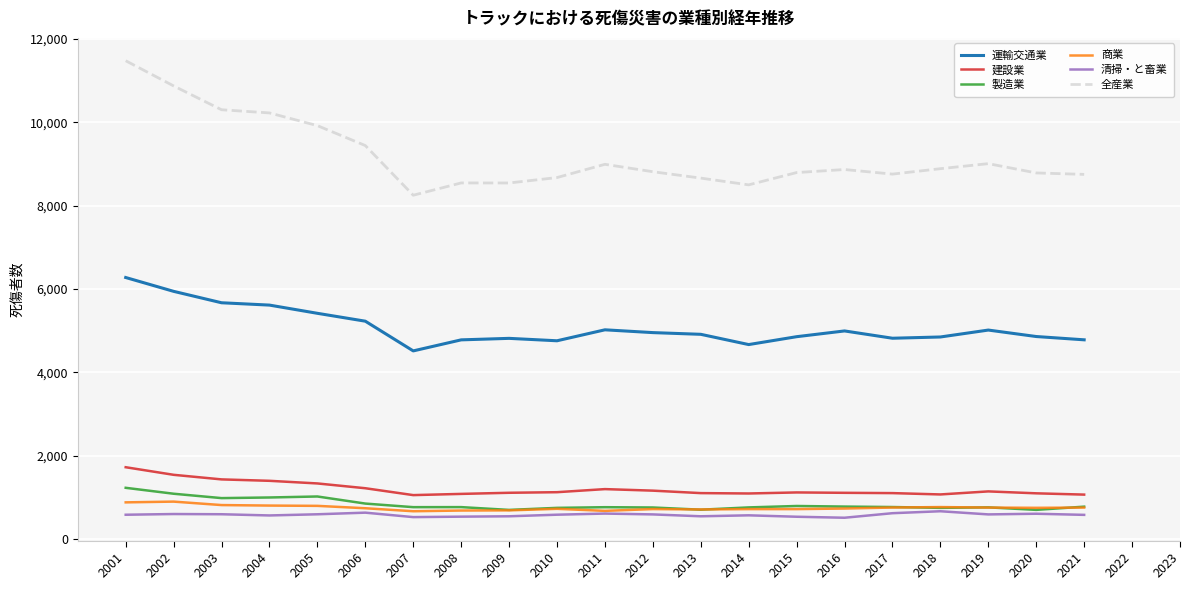

What is the difference between the maximum and second lowest values in the 運輸交通業 series?

1609